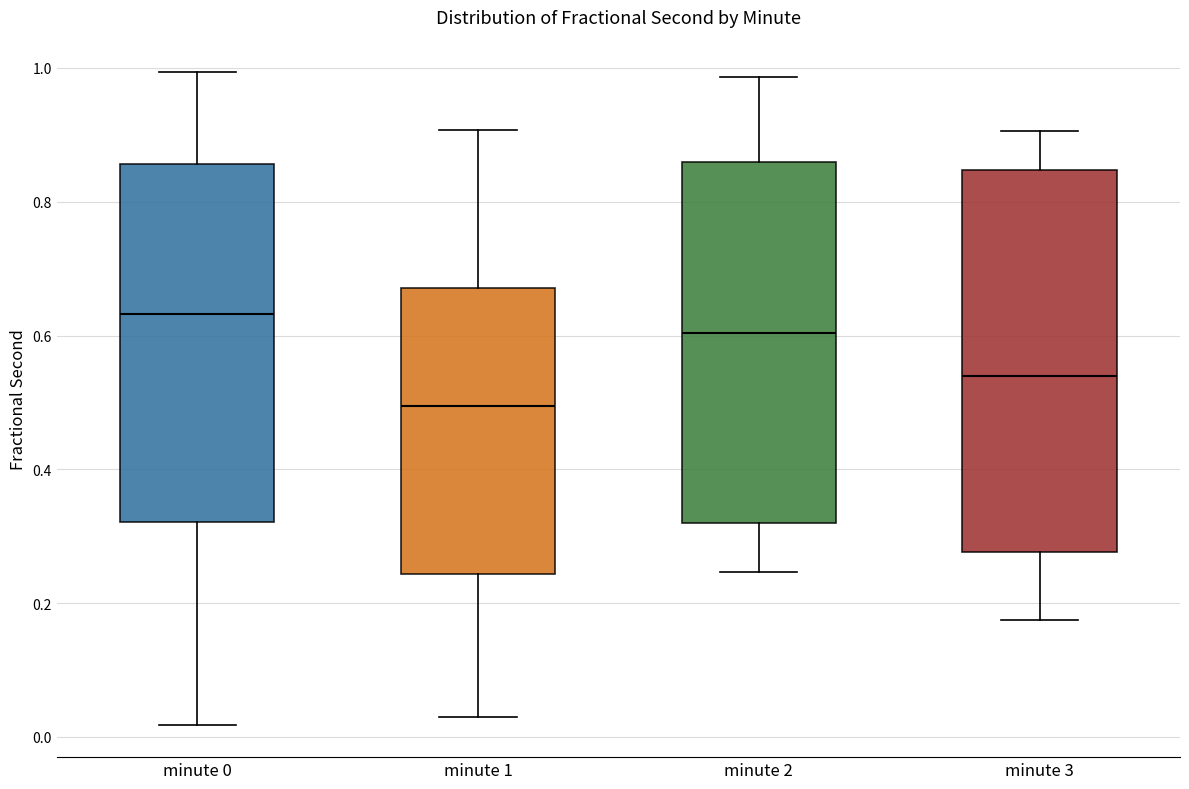

Which box's median line is the lowest?

minute 1